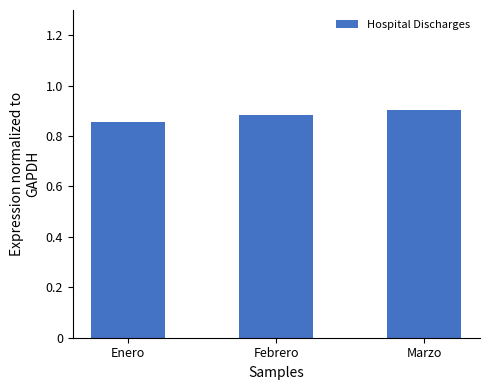

Rank the categories by value from lowest to highest.

Enero, Febrero, Marzo